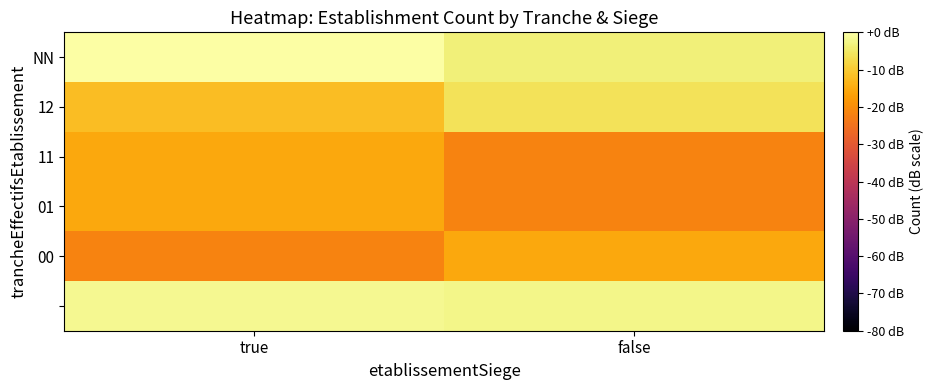

Which category has the lowest value across all series?

false